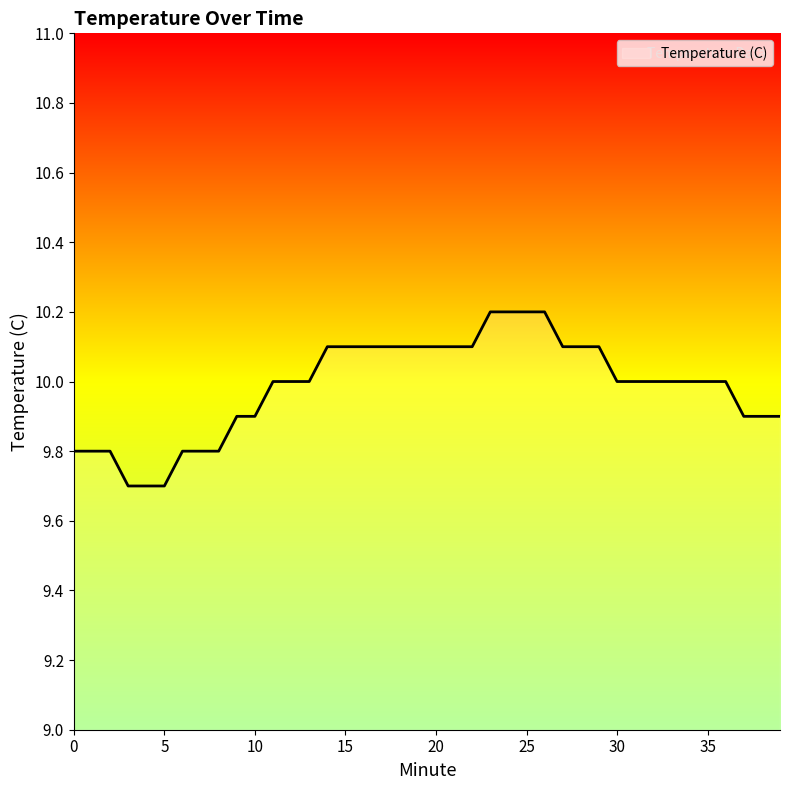

What is the minimum value shown in the chart?

9.7